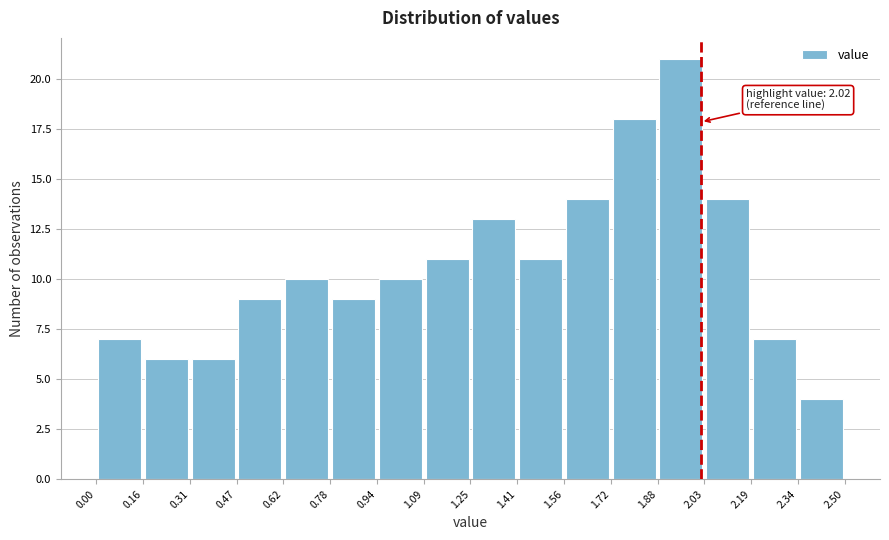

Which range on the x-axis has the tallest bar?

1.88 to 2.03